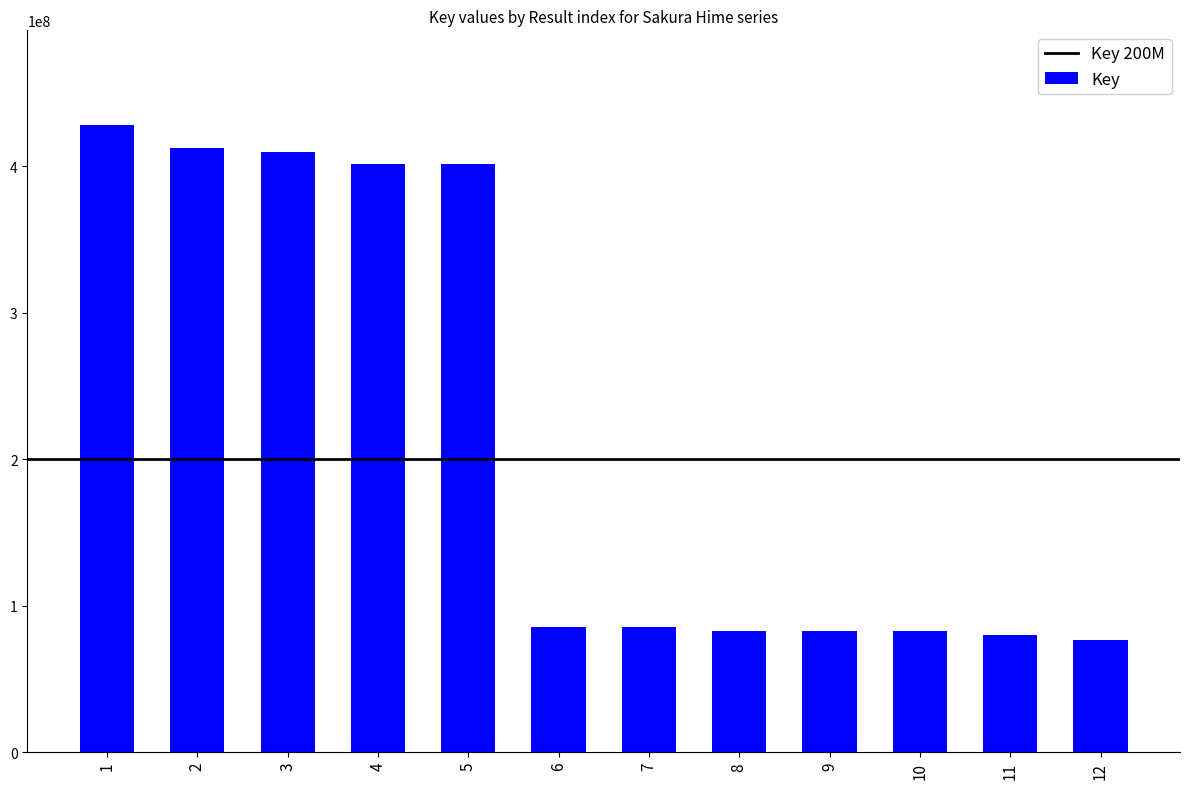

Is it true that the value at 6 is 85744985?

True